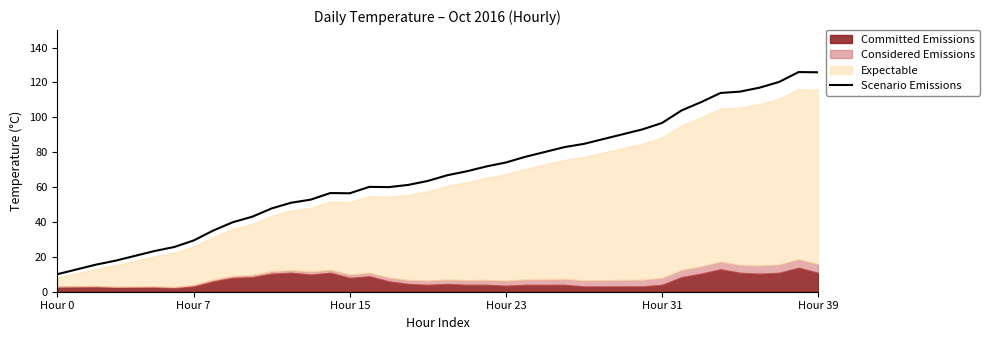

What is the highest value of the Scenario Emissions series?

125.9